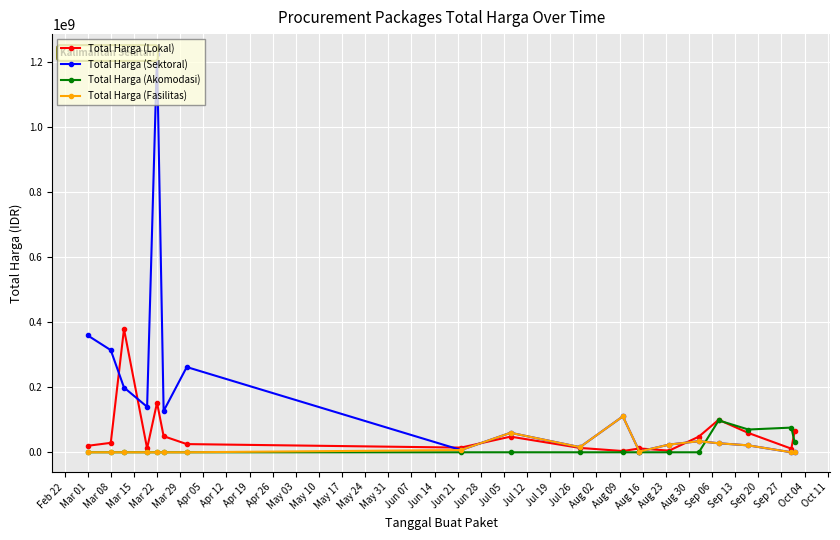

Which series has the widest spread of values?

Total Harga (Sektoral)